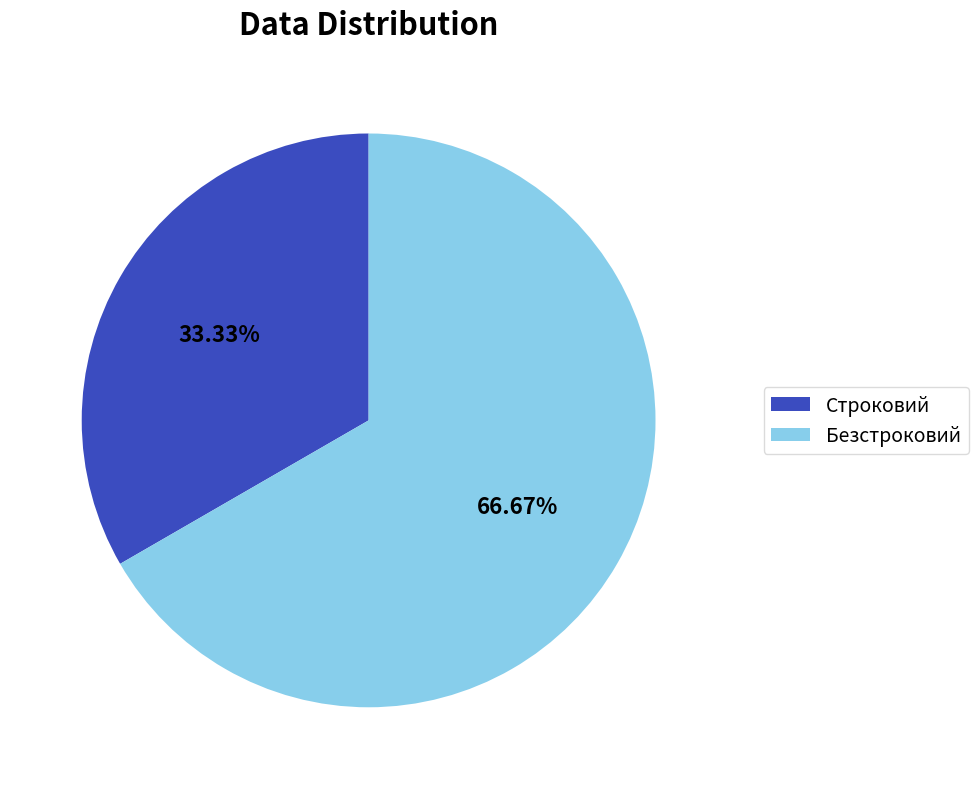

Rank the categories by value from lowest to highest.

Строковий, Безстроковий